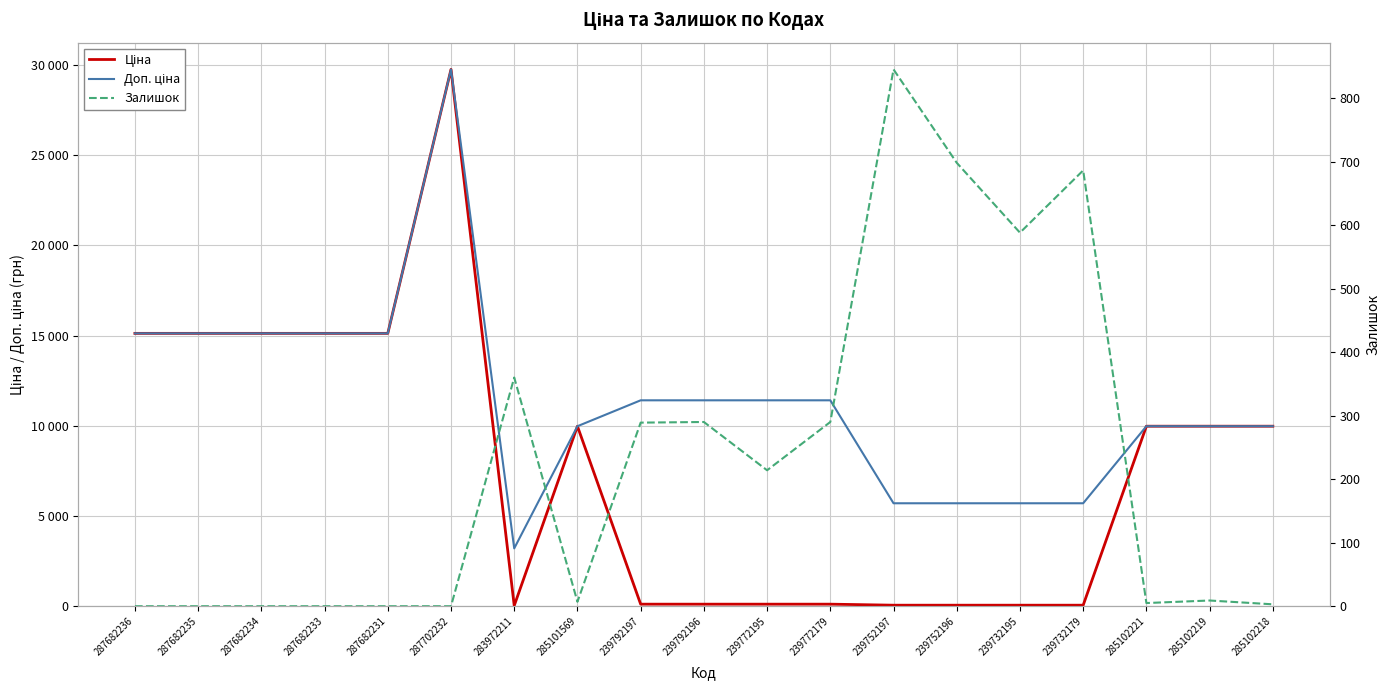

How many interior local peaks does the Ціна series have?

2